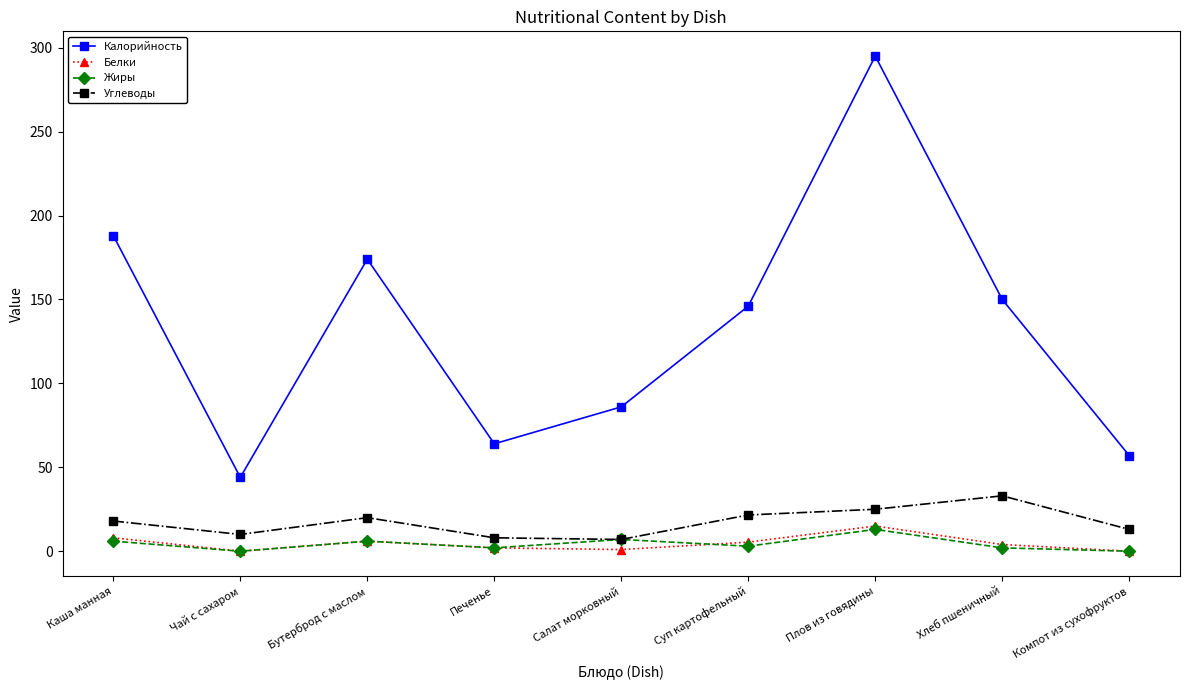

At which category is the sum across all series the highest?

Плов из говядины